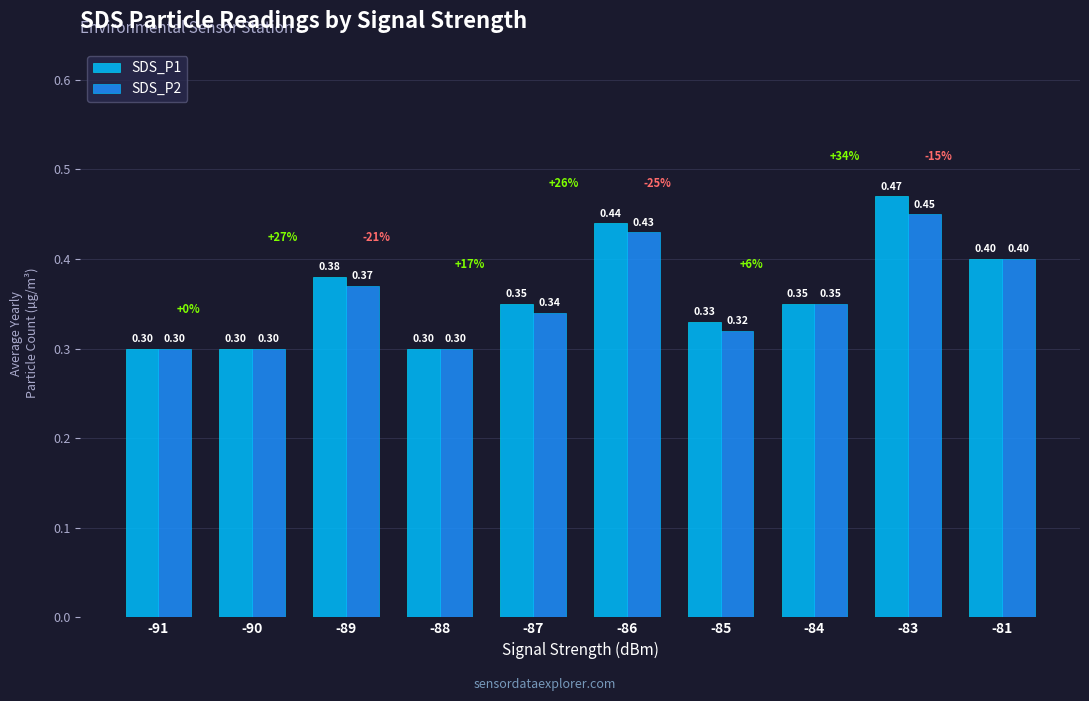

Is the value of SDS_P2 at -85 greater than the value of SDS_P1 at -84?

No